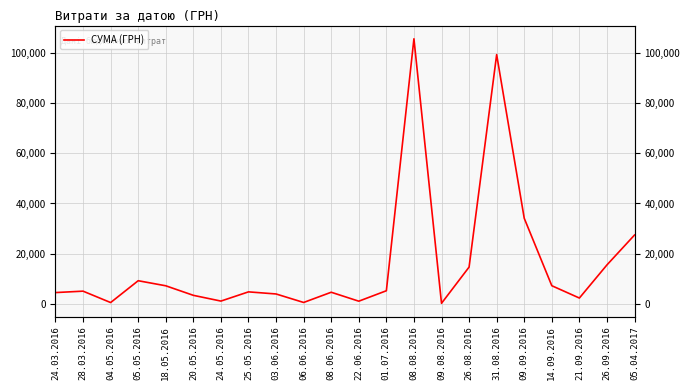

What is the change in value from 24.05.2016 to 25.05.2016?

+3680.9